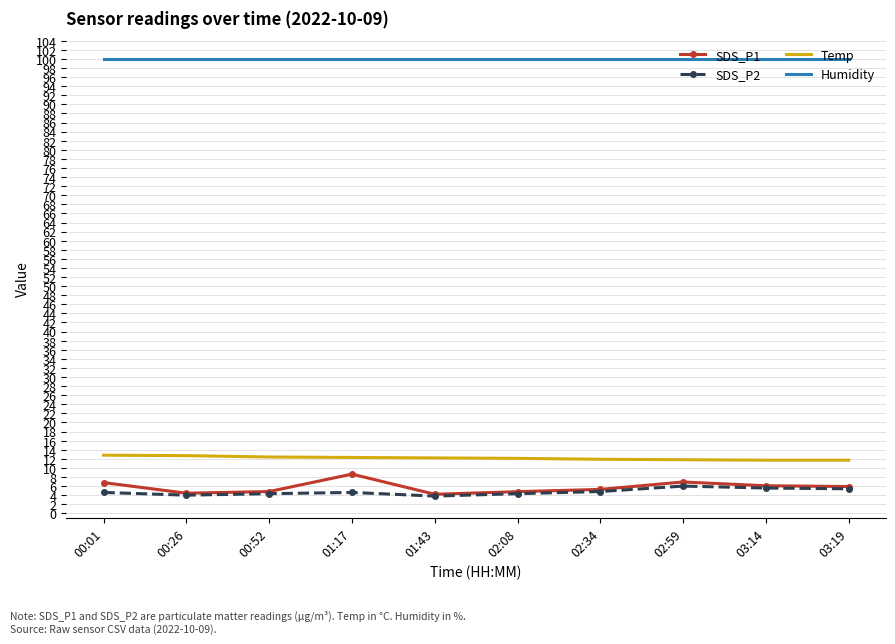

What is the total value across all series at 01:17?

125.4